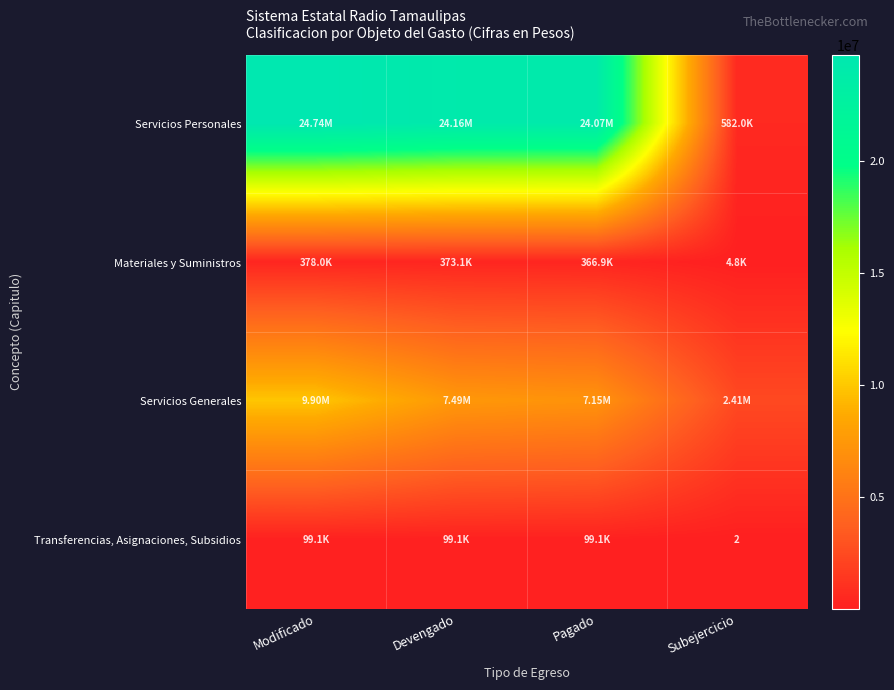

How many data points in Servicios Generales are above 7486162?

1